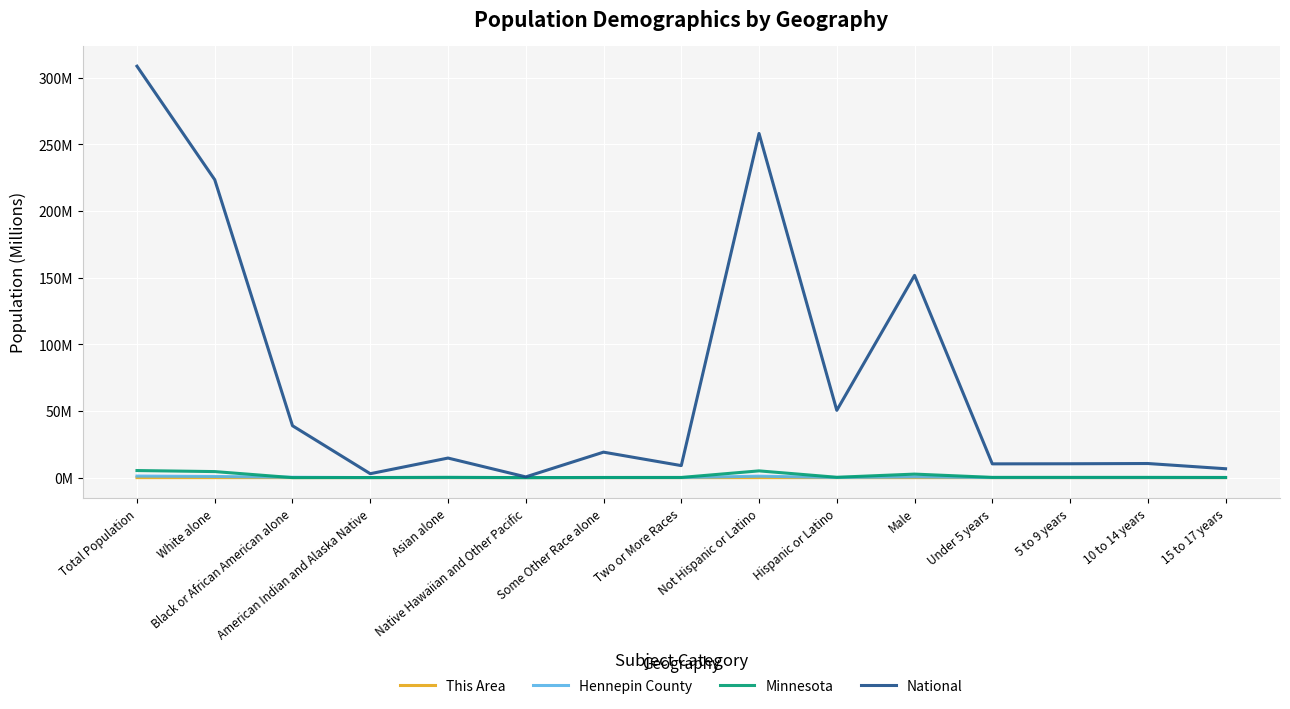

What is the difference between the second highest and second lowest values in the Minnesota series?

5.1